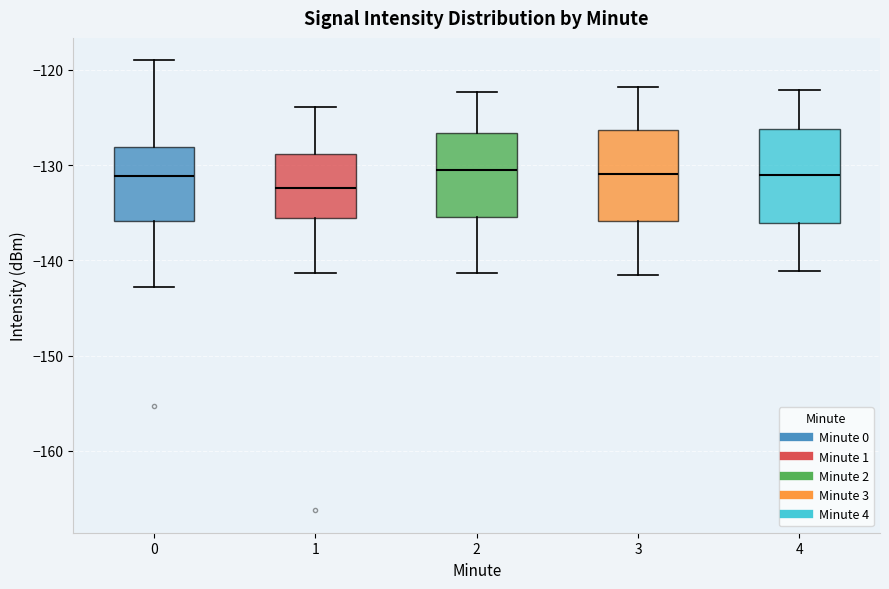

Where is the upper edge of the box at x = 3 on the y-axis? The values are not printed on the chart, so give them approximately, as read against the axis.

-126